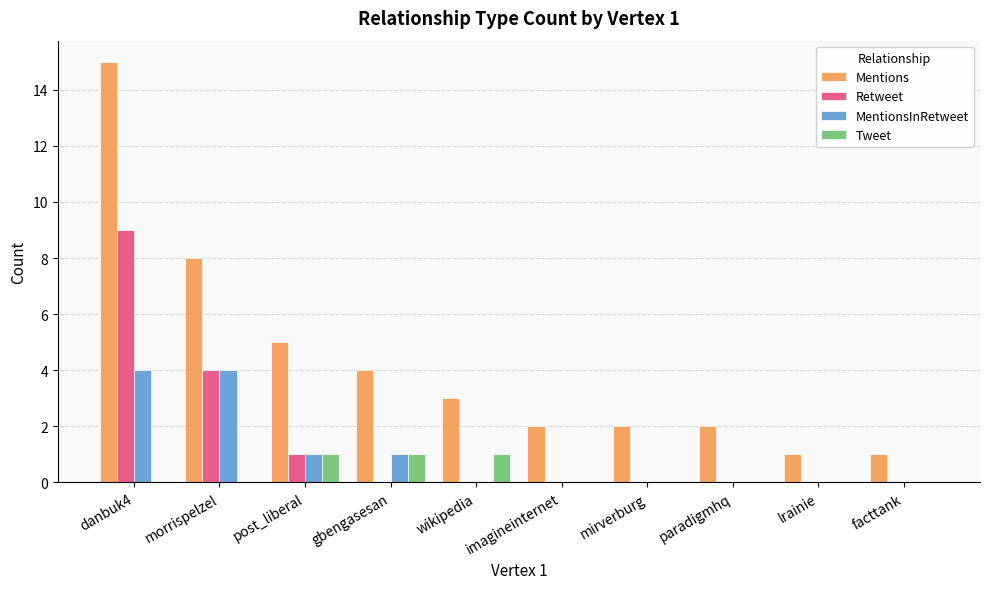

How many series are shown in this chart?

4